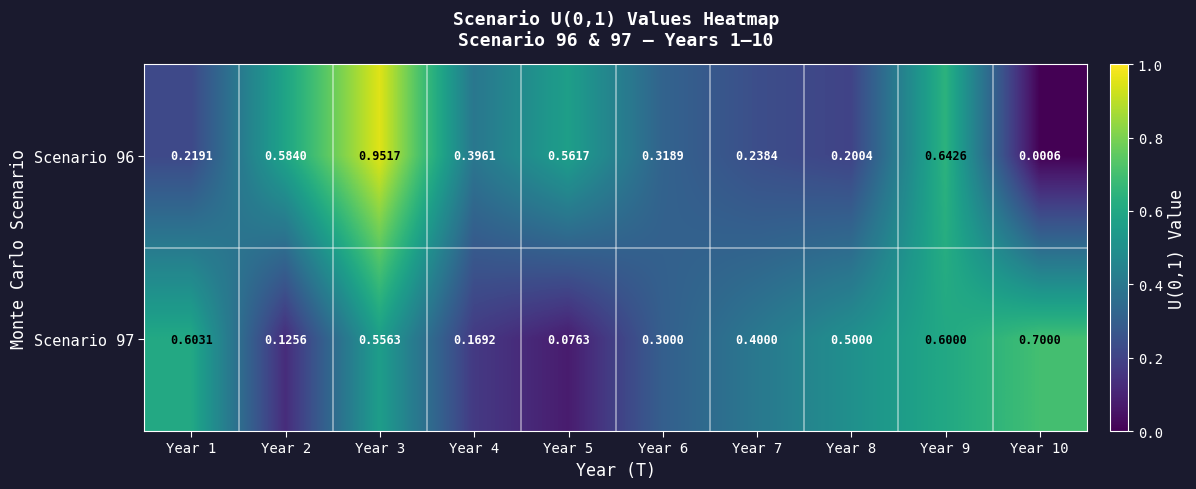

Is the value of Scenario 97 at Year 4 greater than the value of Scenario 96 at Year 10?

Yes